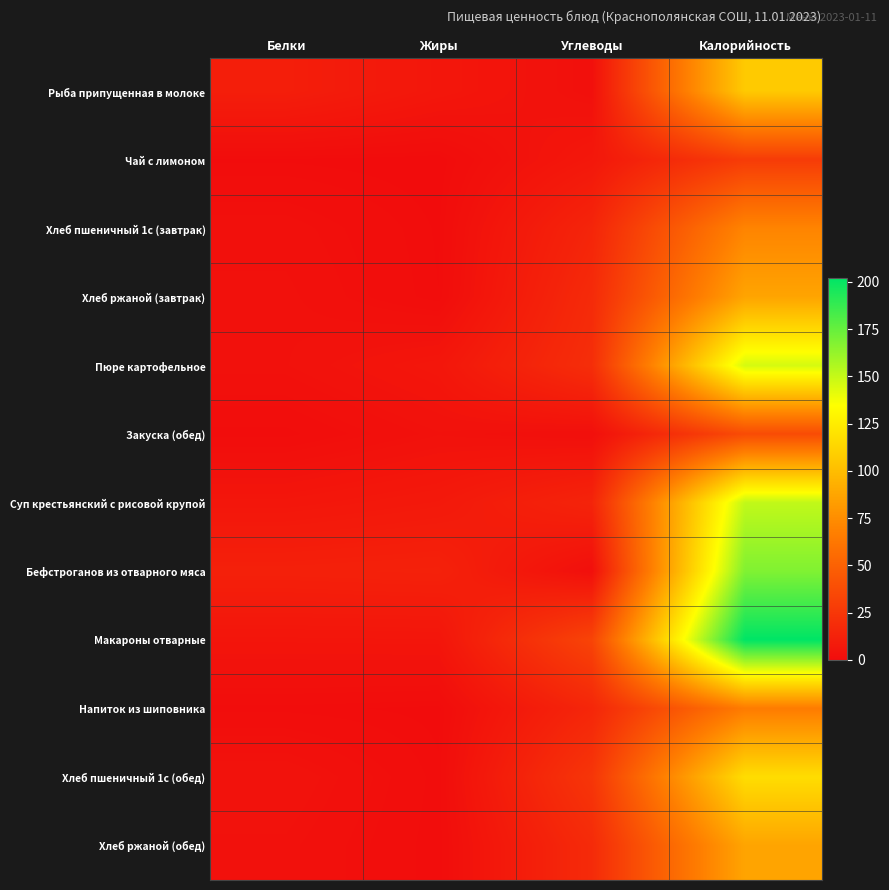

At which category does the chart reach its peak across all series?

Калорийность